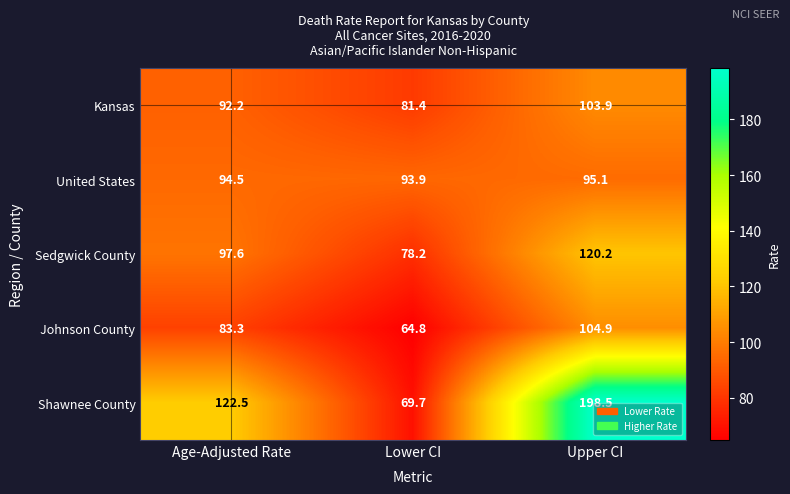

List the labels in order of Kansas value, largest first.

Upper CI, Age-Adjusted Rate, Lower CI